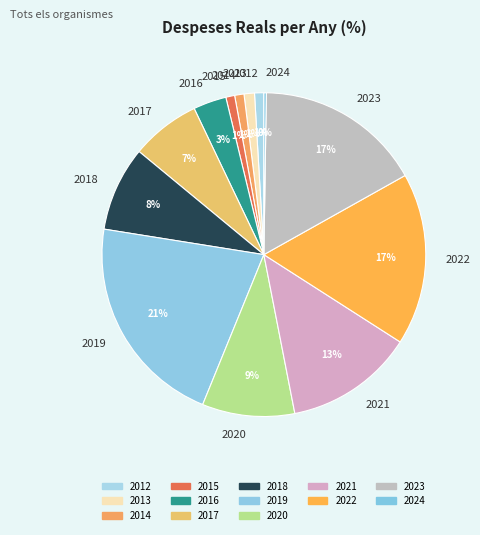

Is it true that 2012 is 11% of the pie?

False